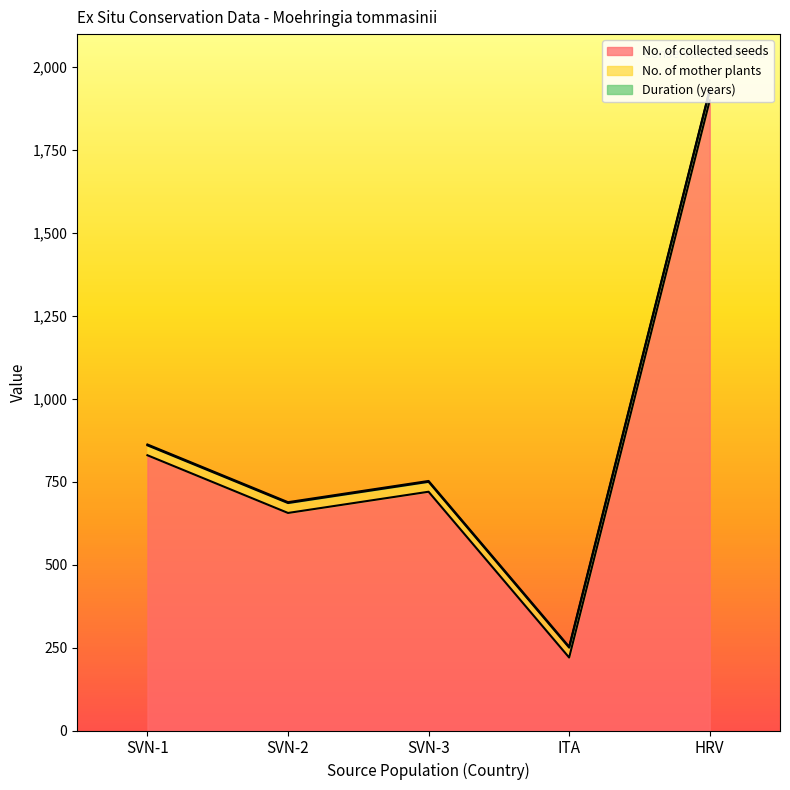

Which category has the lowest value in the No. of mother plants series?

SVN-1